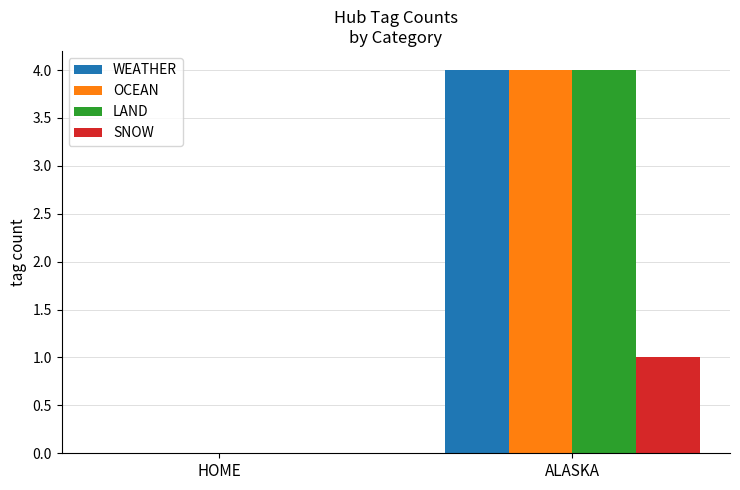

Is the value of LAND at ALASKA greater than the value of WEATHER at HOME?

Yes